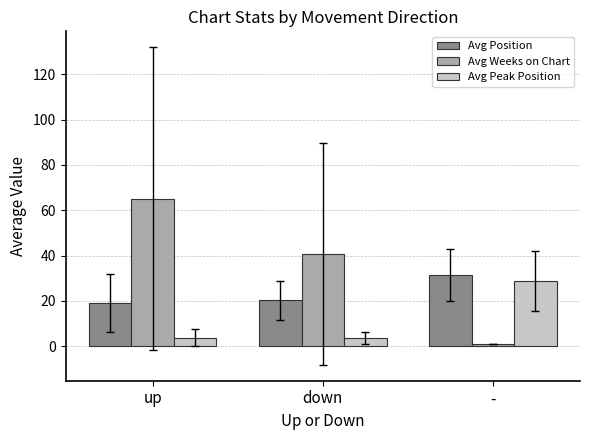

Which series changed the most between up and down?

Avg Weeks on Chart